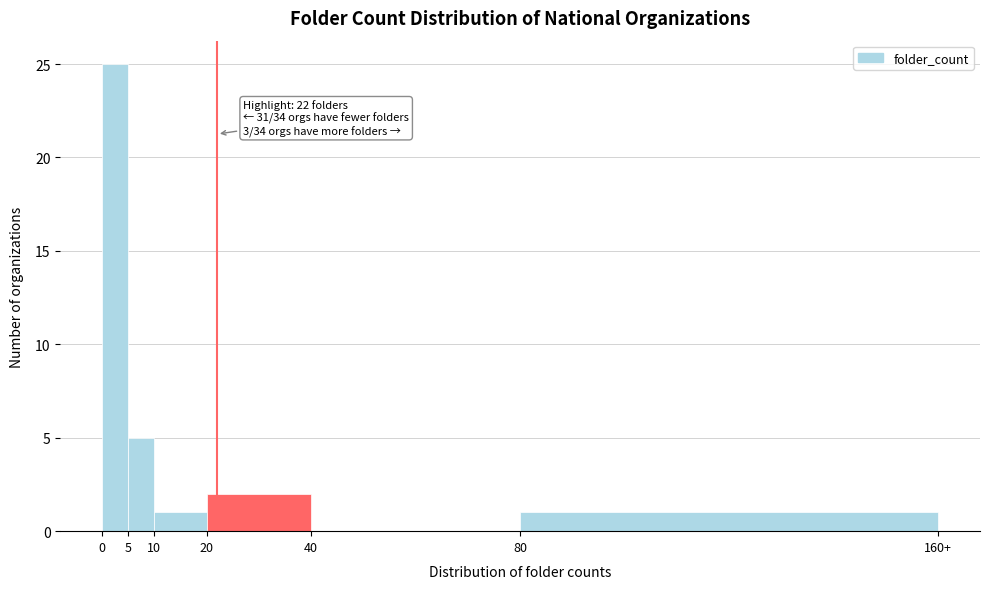

Reading right to left, list all the values displayed in this chart.

80=1	40=0	20=2	10=1	5=5	0=25